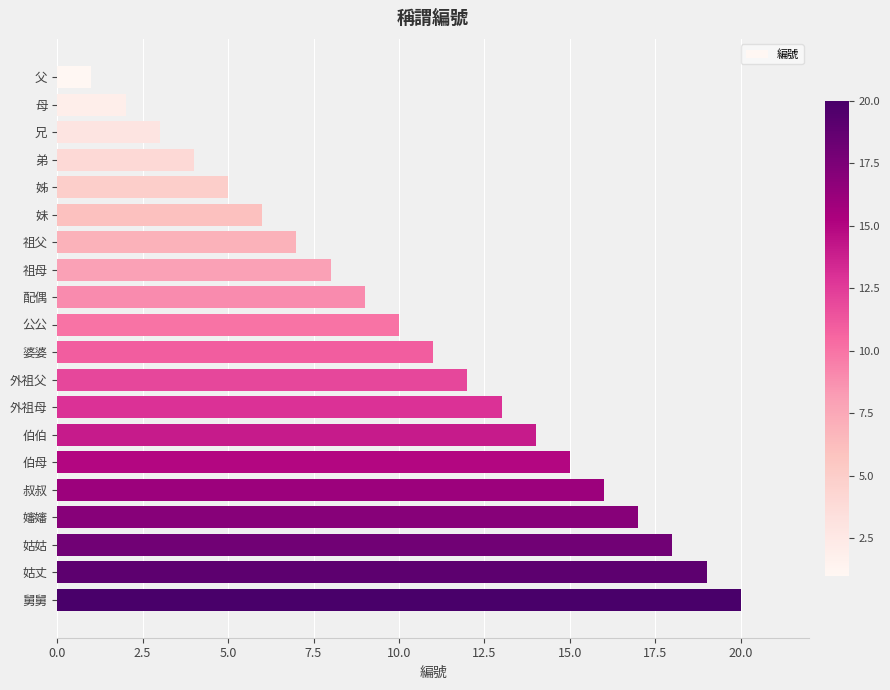

What position from the top is 父?

1